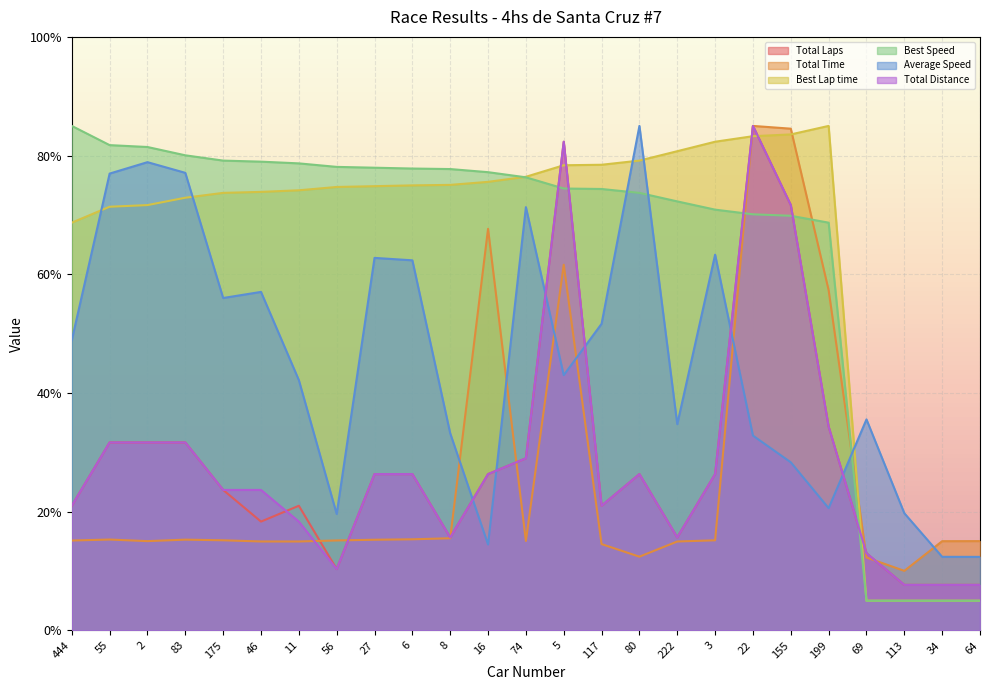

How many lines are shown in the chart?

6